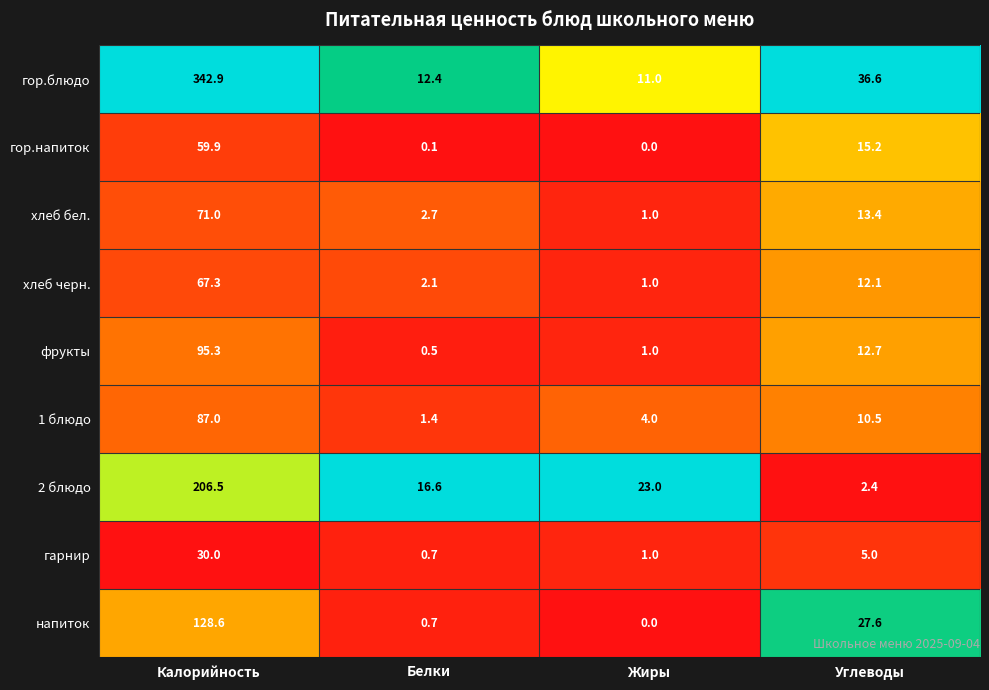

Where does the 1 блюдо series first go above 10?

Калорийность